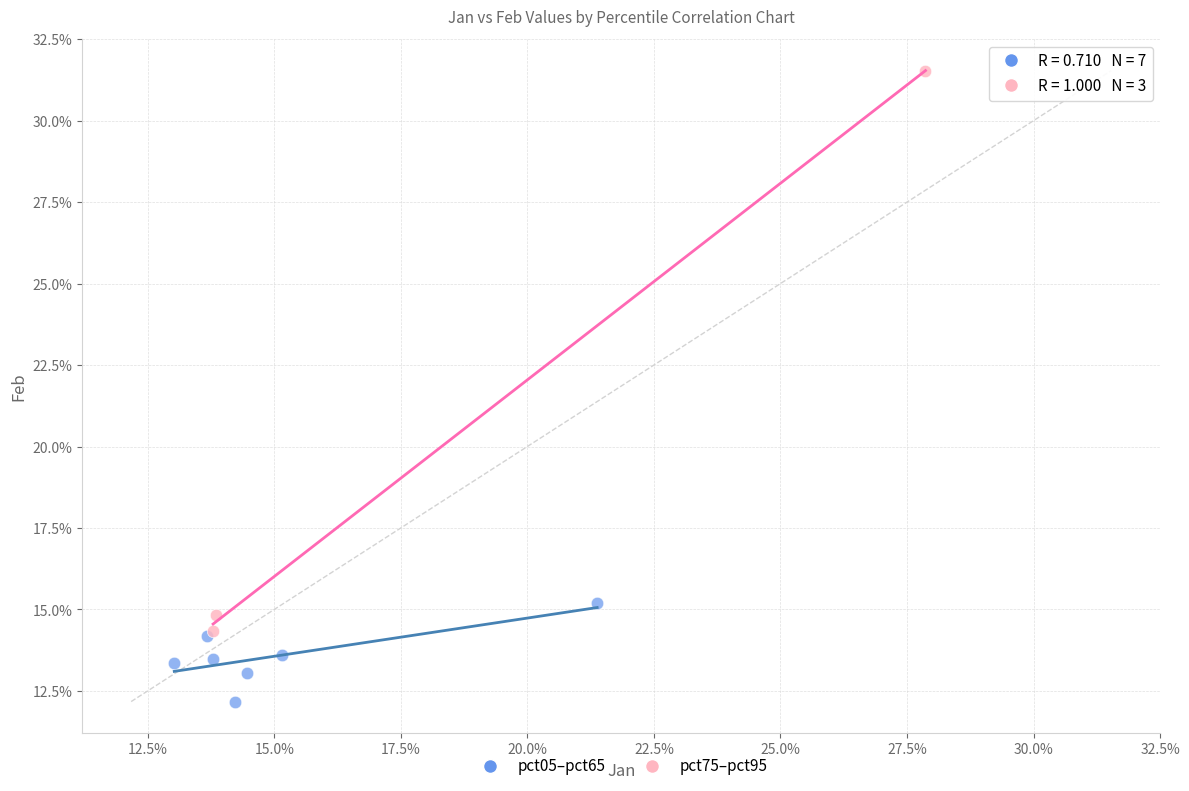

Which series has the widest spread of Y values?

pct75–pct95